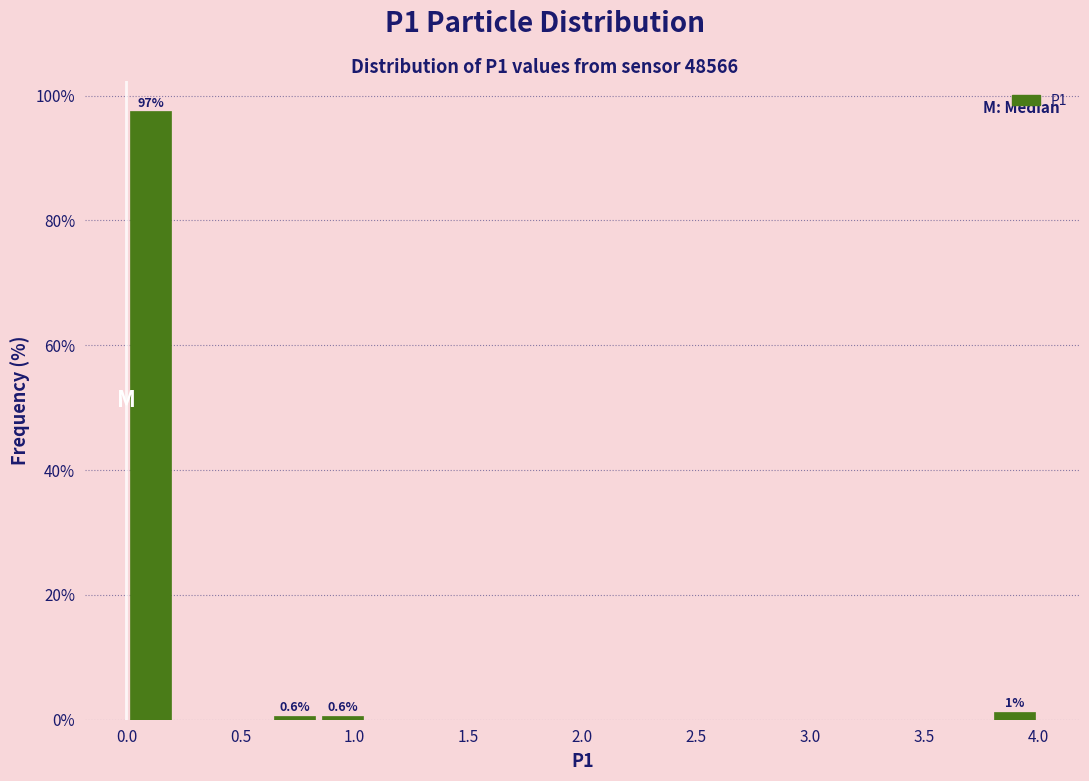

Which range on the x-axis has the tallest bar?

0.00 to 0.20